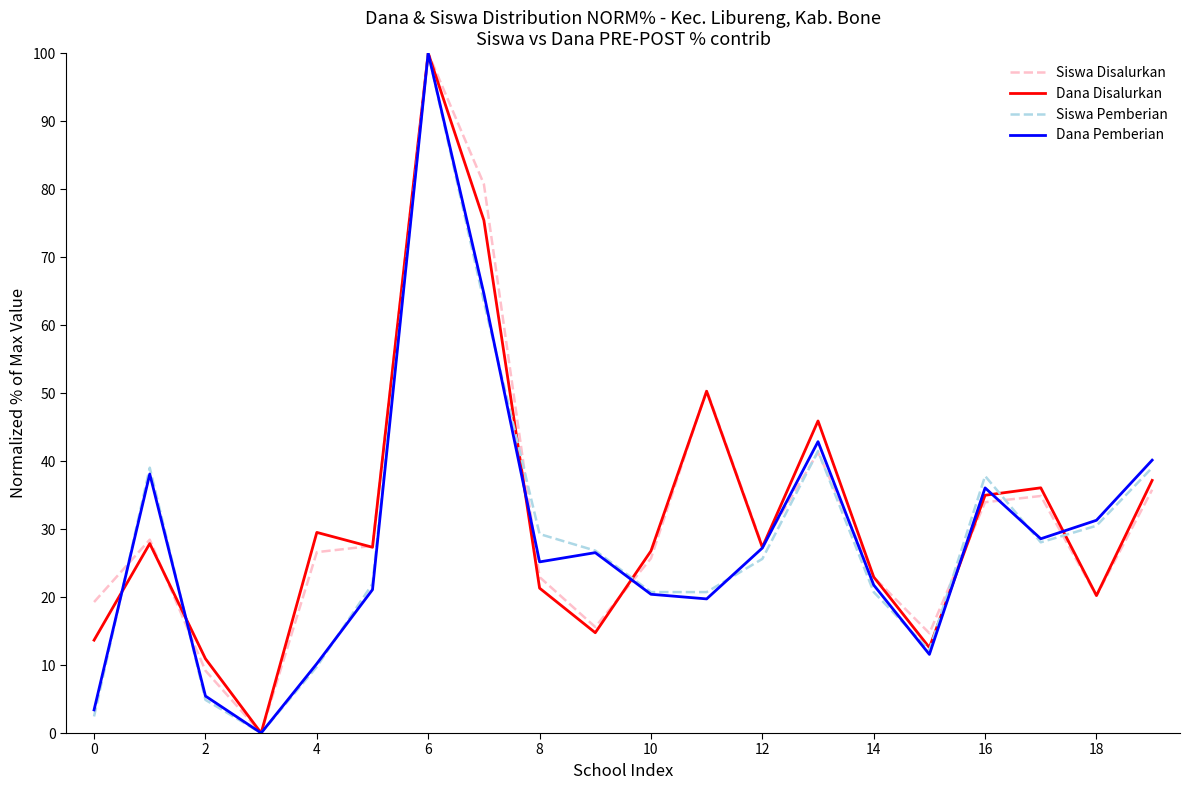

What is the maximum value shown in the chart?

100.0